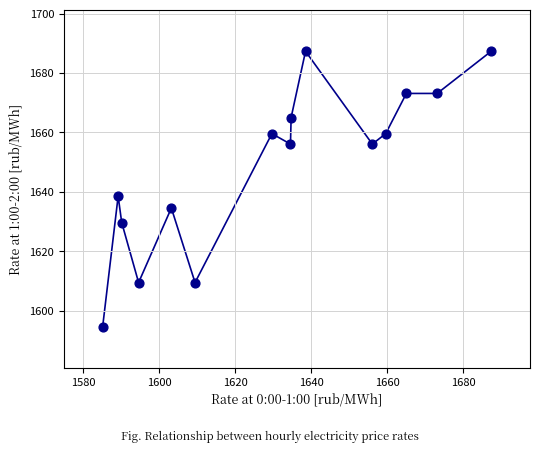

What Y value in the scatter plot is closest to 1640?

1638.5